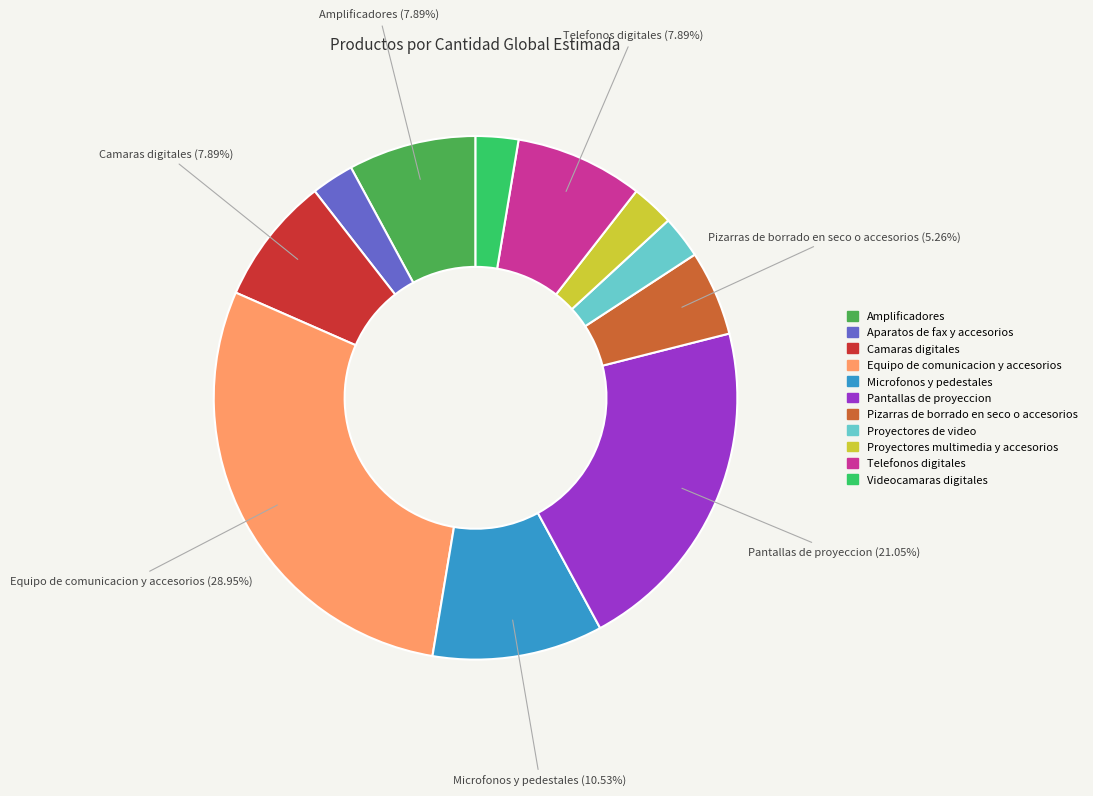

To the nearest percent, what is the combined percentage of Aparatos de fax y accesorios and Proyectores de video?

5%